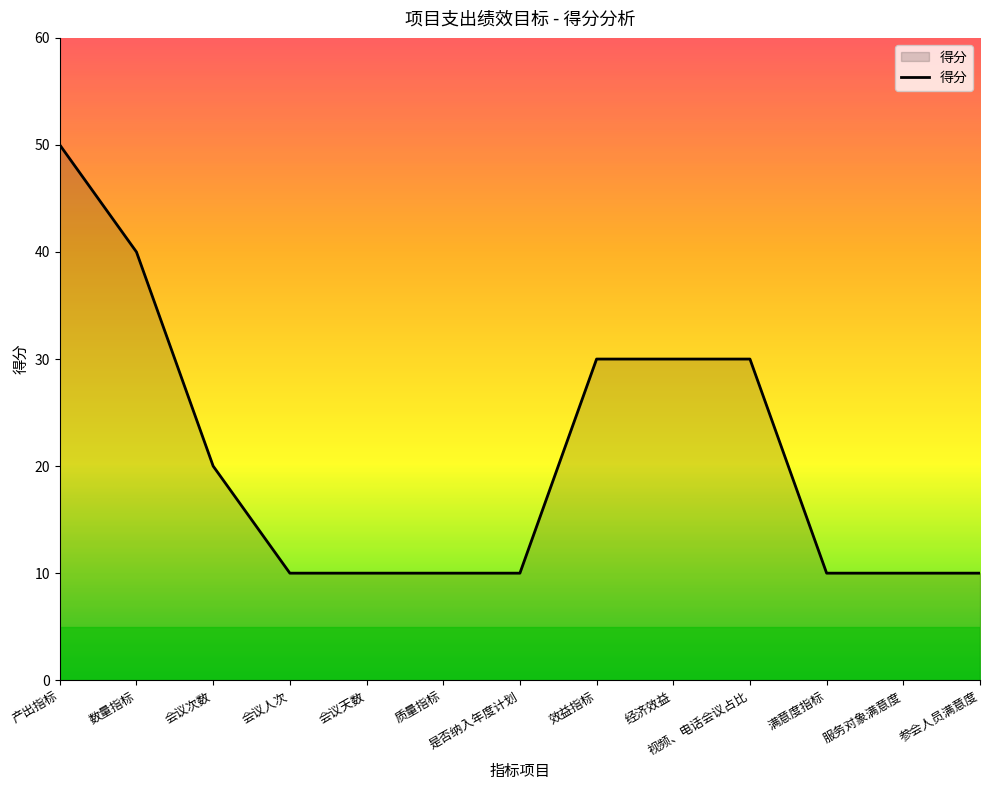

How many lines are shown in the chart?

1